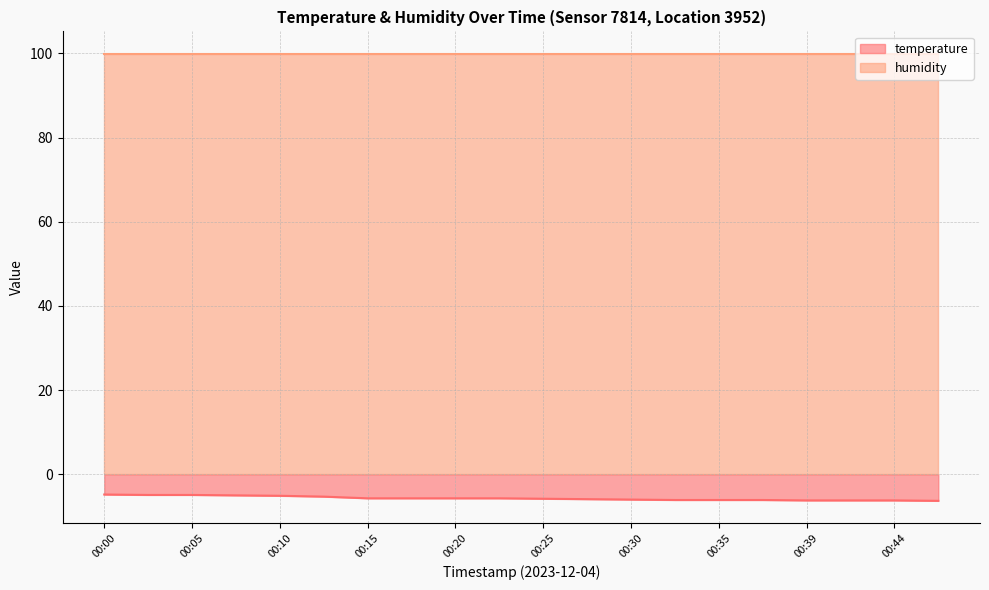

Rank the categories by value from highest to lowest.

00:00, 00:02, 00:05, 00:07, 00:10, 00:12, 00:15, 00:17, 00:20, 00:22, 00:25, 00:27, 00:30, 00:32, 00:35, 00:37, 00:39, 00:42, 00:44, 00:47